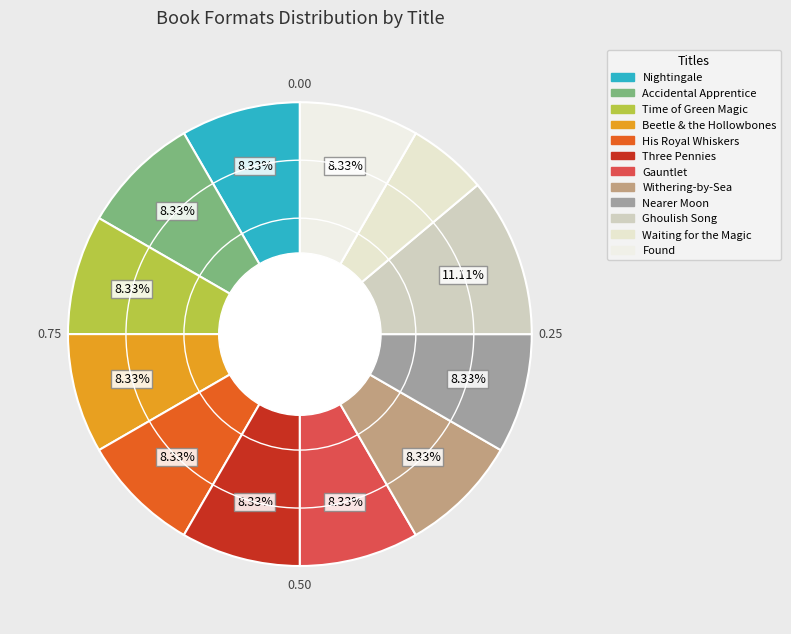

Does any single category account for the majority?

No